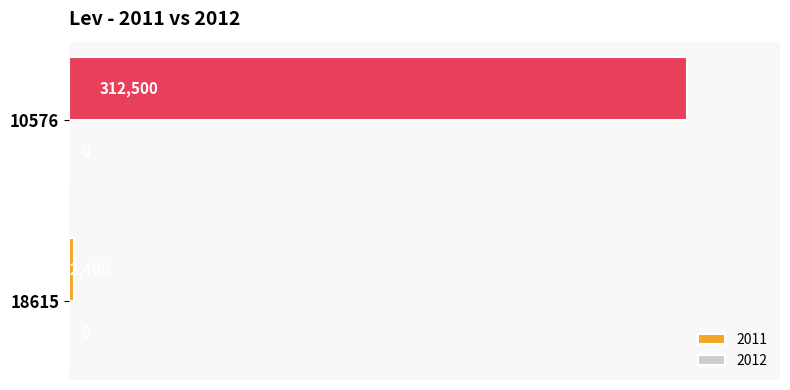

Reading top to bottom, transcribe all the data shown in this chart.

10576=312500	18615=2400